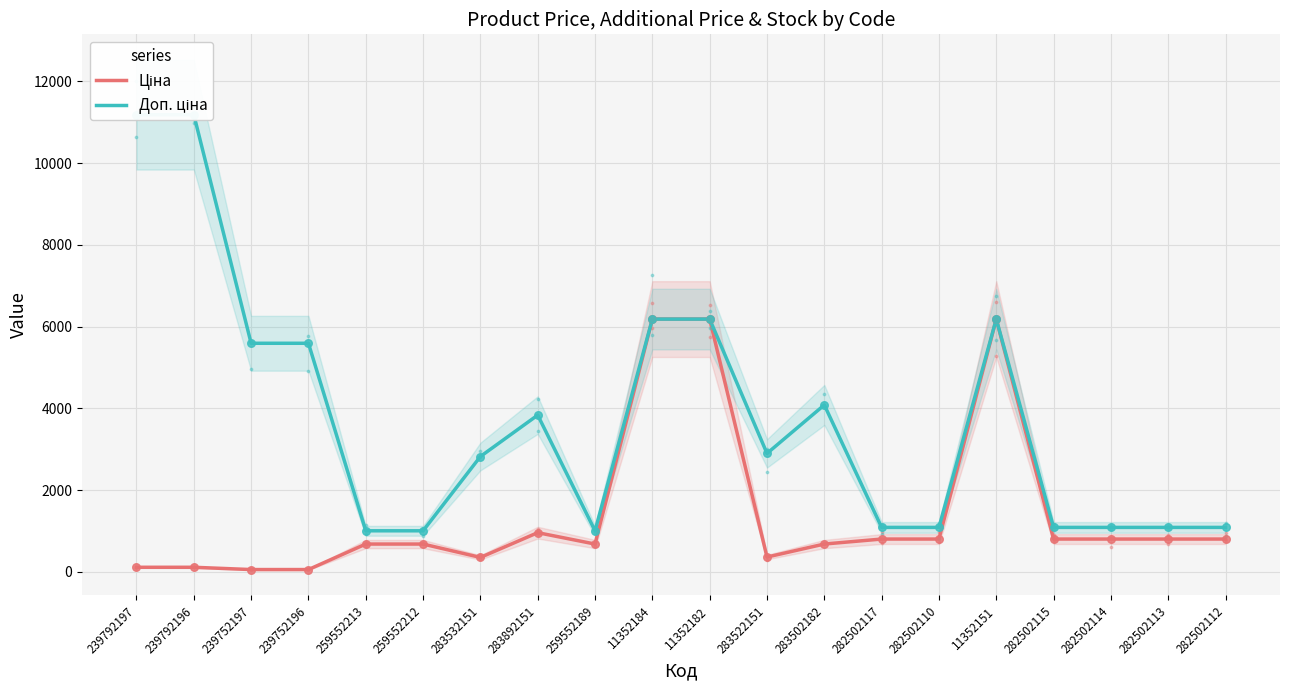

Which series reaches the maximum Y coordinate?

Доп. ціна